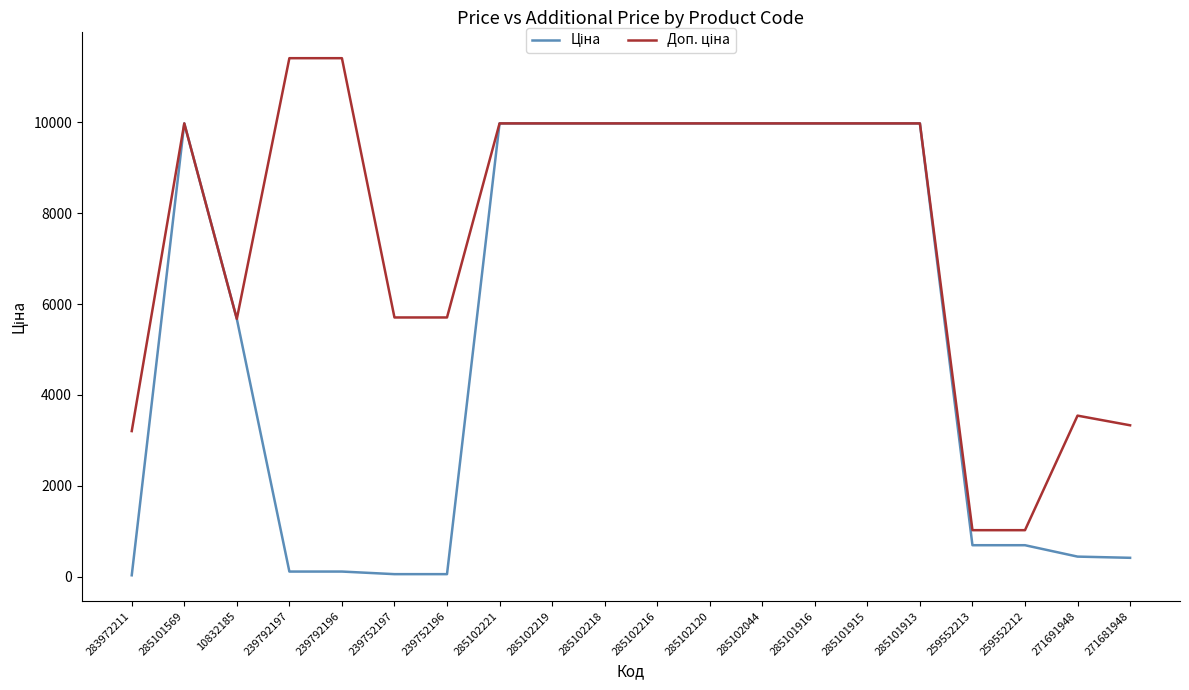

Does the chart display data point markers on the line(s)?

No